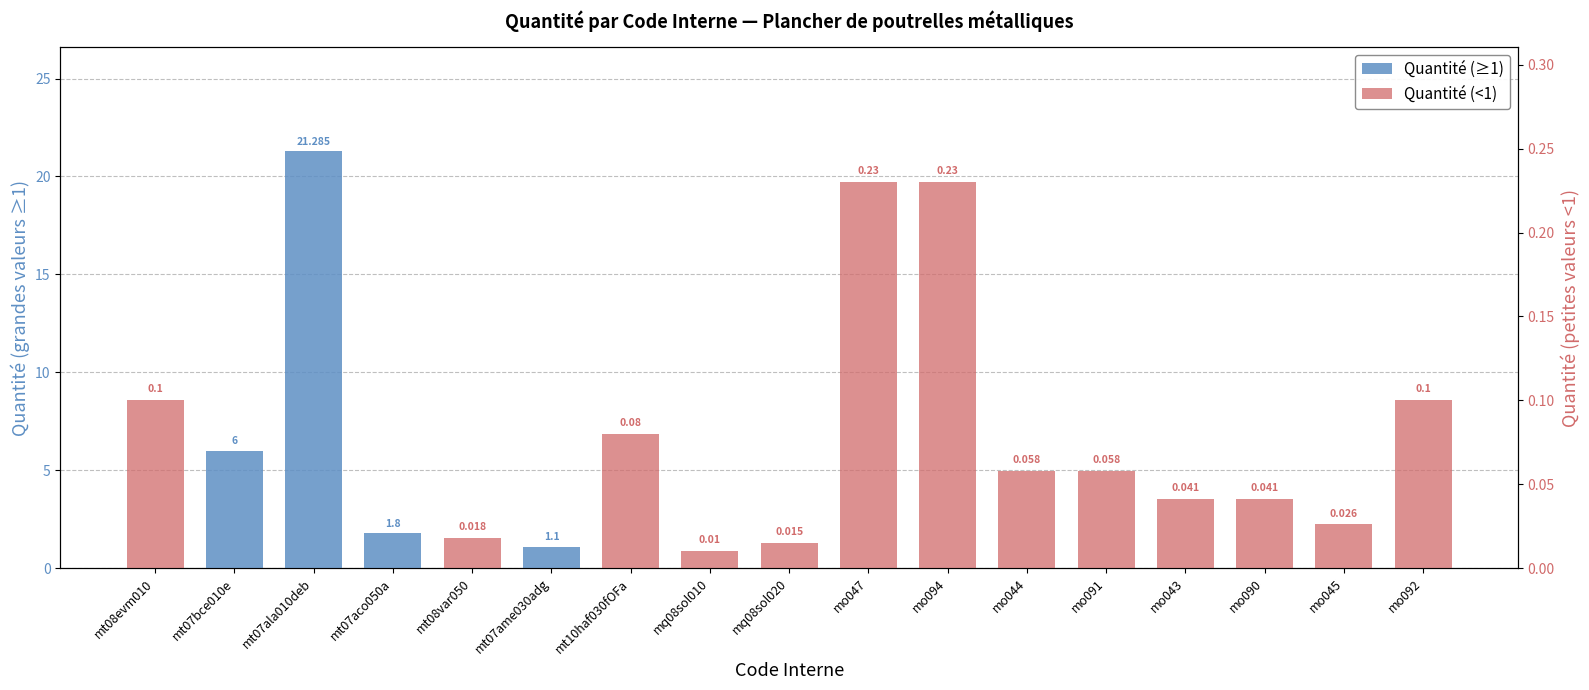

Which series has the largest range (max minus min)?

Quantité (≥1)